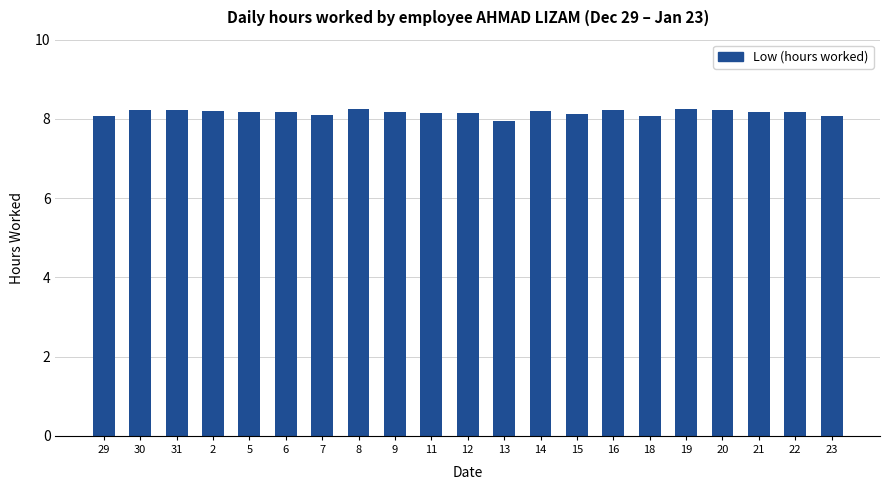

What is the sum of the values at 12 and 29?

16.2